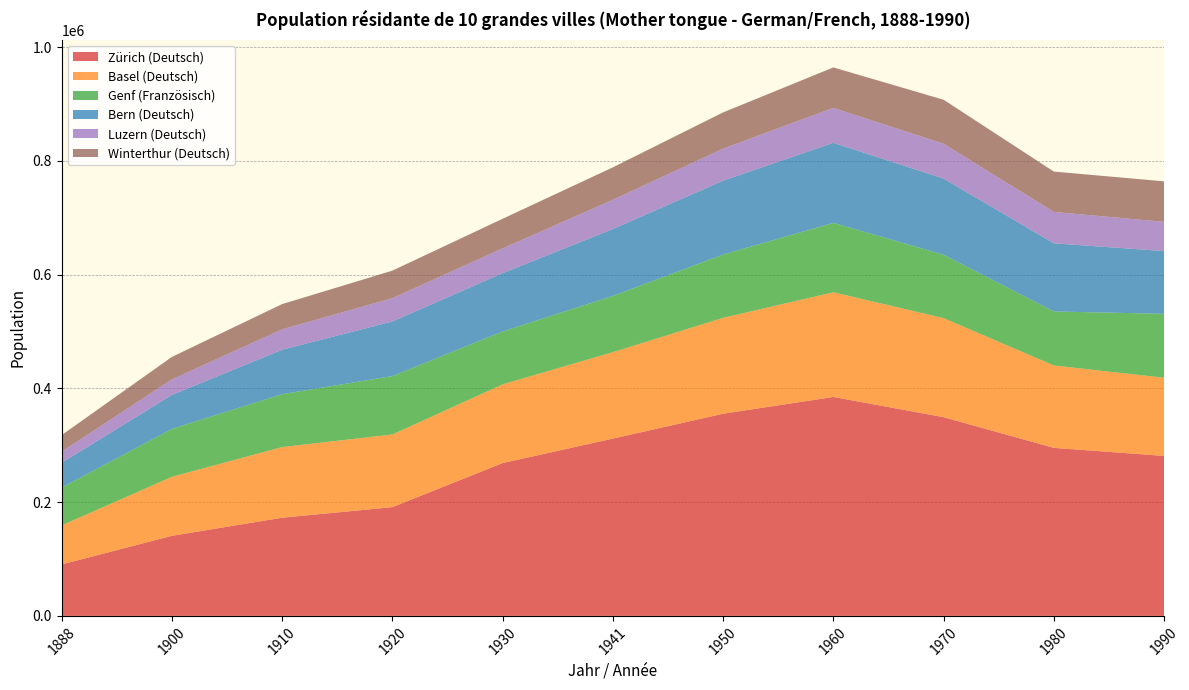

Reading left to right, list all the values displayed in this chart.

Zürich (Deutsch): 90500	140803	172634	191234	268737	311725	355471	384950	349375	295410	281317
Basel (Deutsch): 68548	103741	124195	127739	138312	151962	168574	184006	174137	144874	137369
Genf (Französisch): 66547	84259	92995	102699	93058	98896	111314	122036	111553	94956	112419
Bern (Deutsch): 43654	59698	78098	95995	102444	117616	129781	140770	133737	119781	110279
Luzern (Deutsch): 19645	27303	35928	40985	43615	51450	56385	61418	61322	55219	51449
Winterthur (Deutsch): 28974	39537	44339	48373	52028	56975	63664	71110	77334	70948	71180